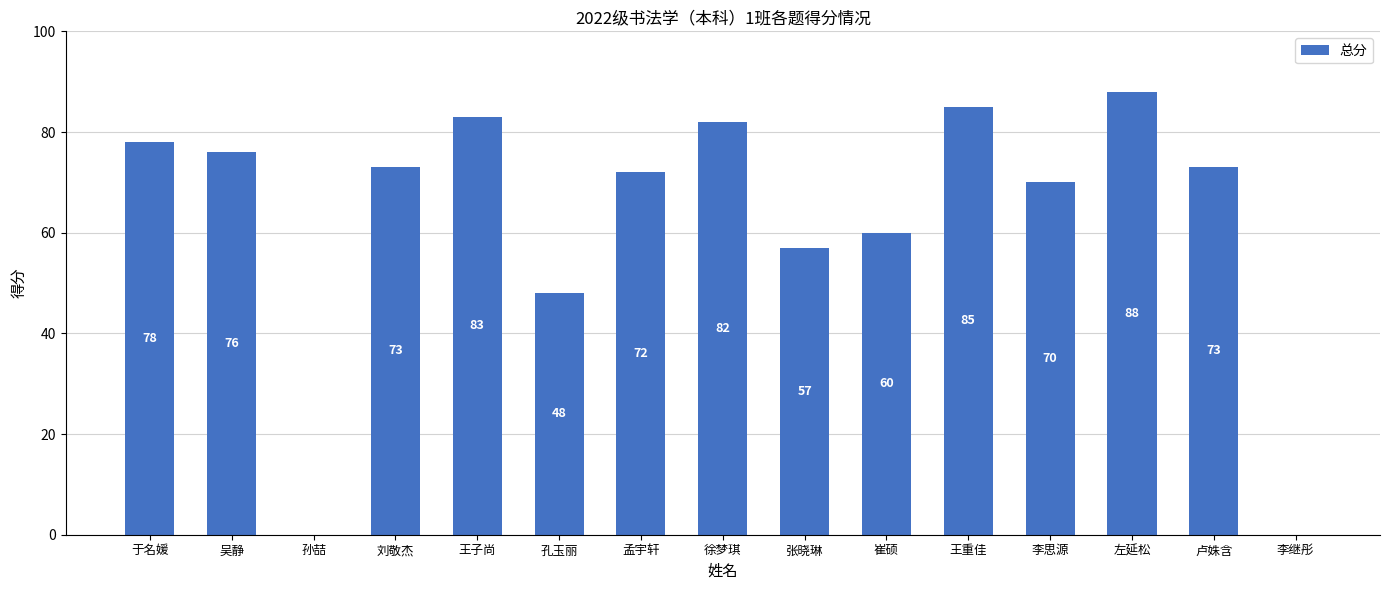

What is the sum of all values?

945